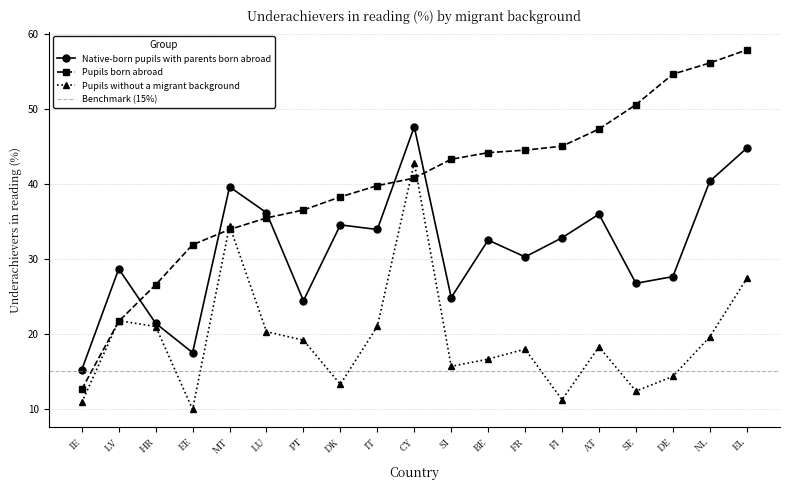

In Pupils without a migrant background, how many points are higher than both neighbors (excluding endpoints)?

5